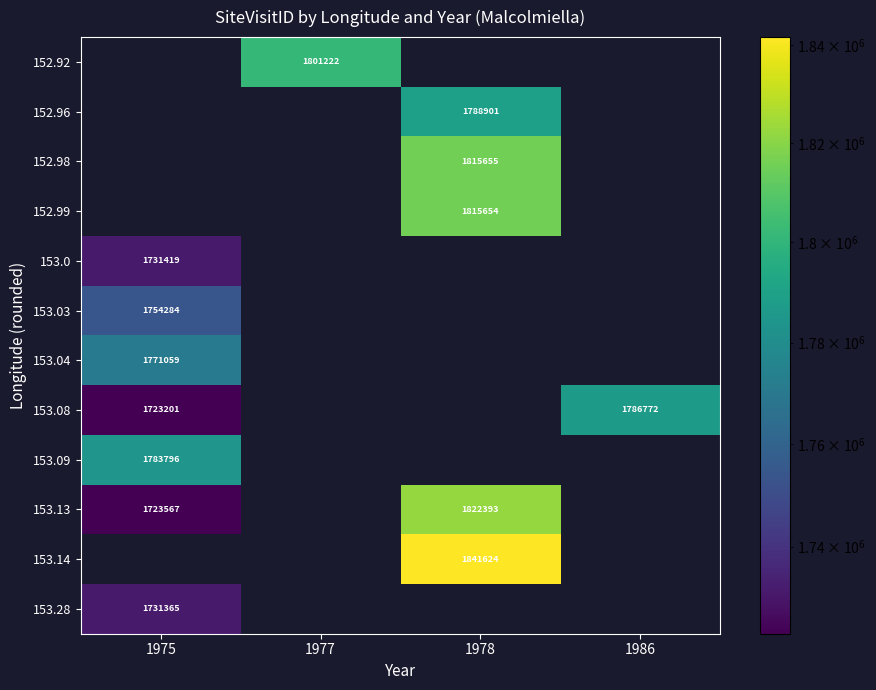

Is it true that 153.09 equals 2450512.3 at 1975?

False